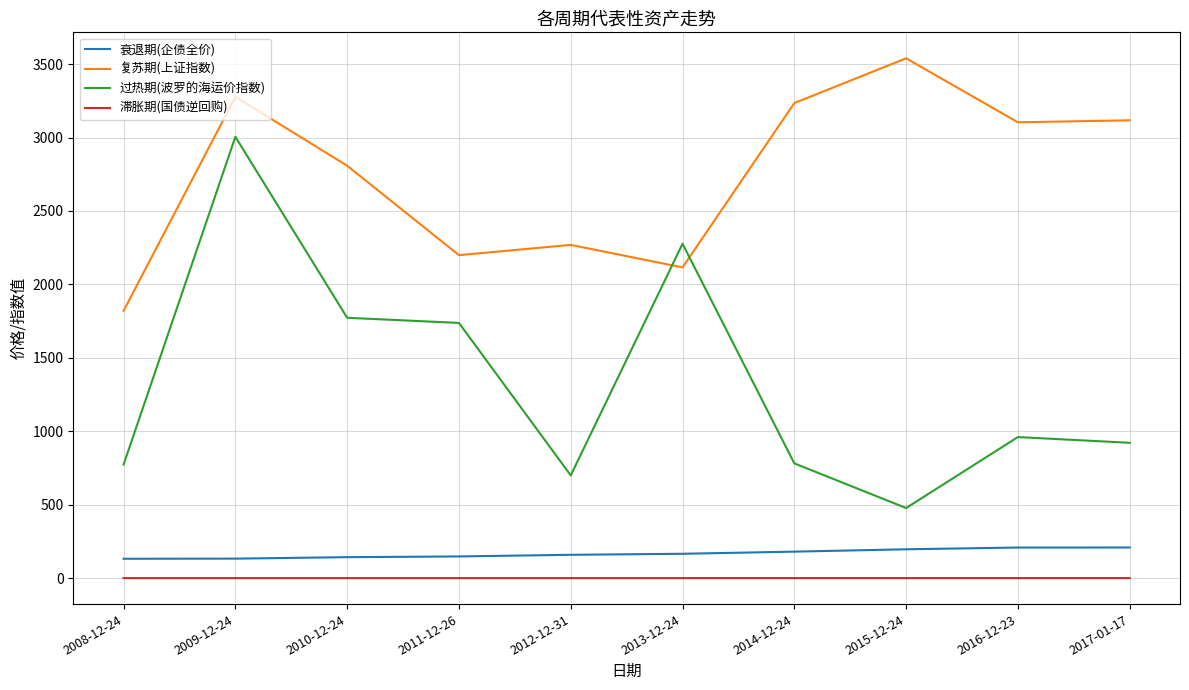

True or false: 滞胀期(国债逆回购) and 复苏期(上证指数) cross at least once.

False